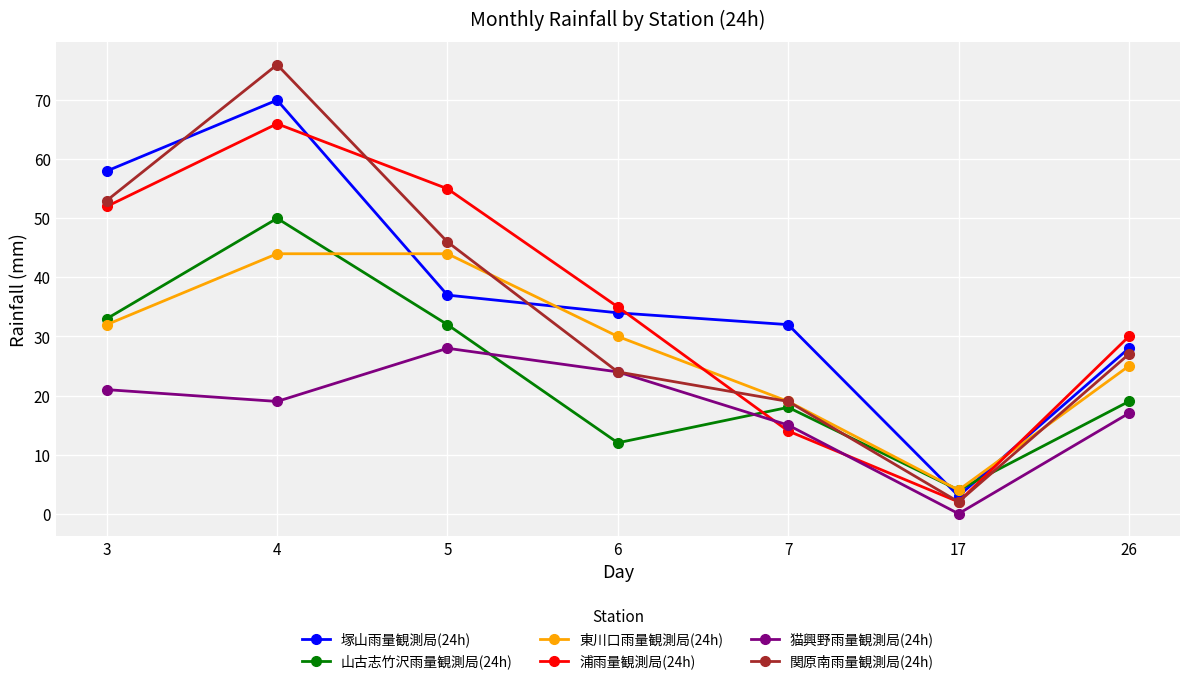

What is the value of the 山古志竹沢雨量観測局(24h) point at the 1st from the left?

33